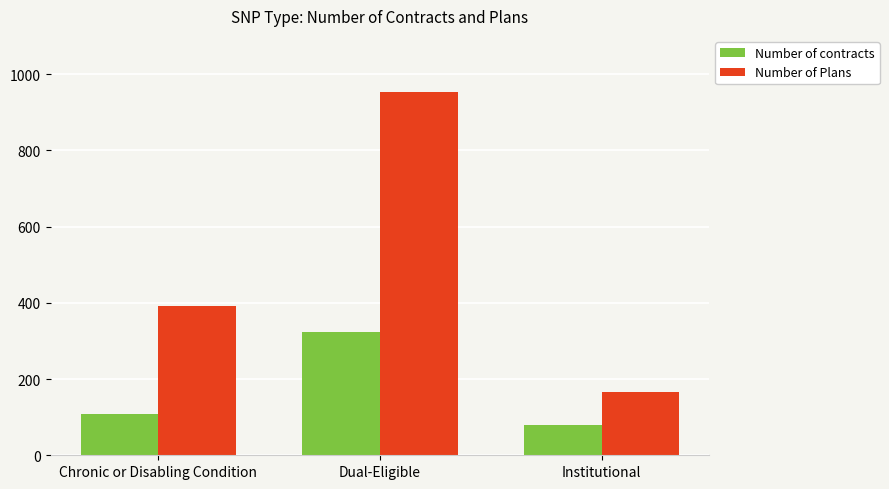

Which category has the highest value in the Number of contracts series?

Dual-Eligible